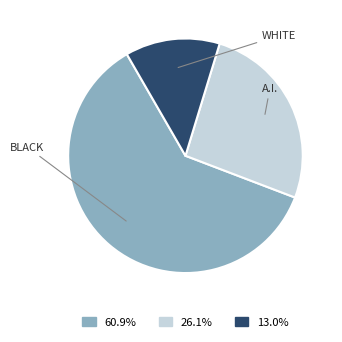

Is there any slice that represents more than half of the pie?

Yes